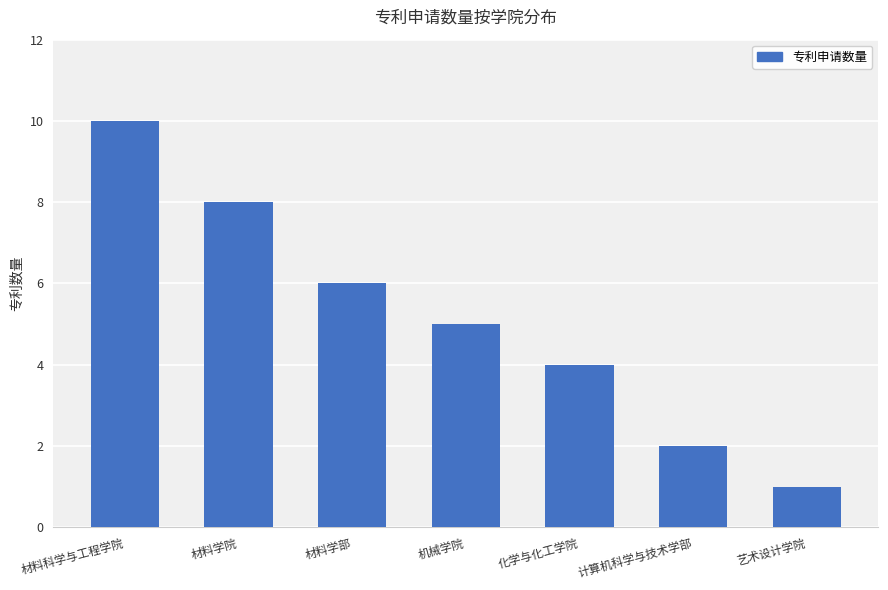

What is the sum of the values at 艺术设计学院 and 材料学院?

9